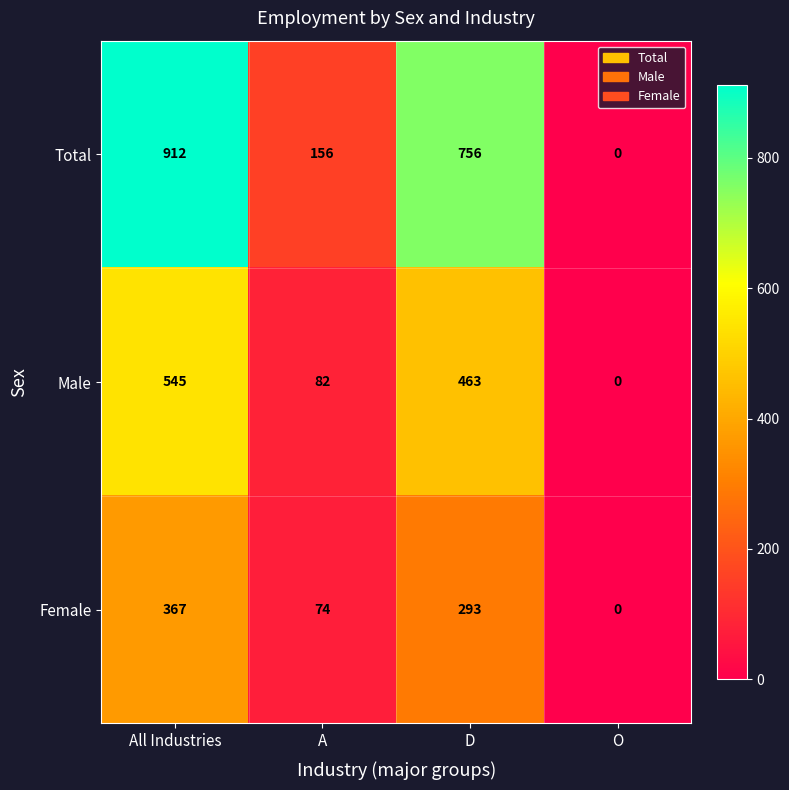

Which series has the largest total across all categories?

Total